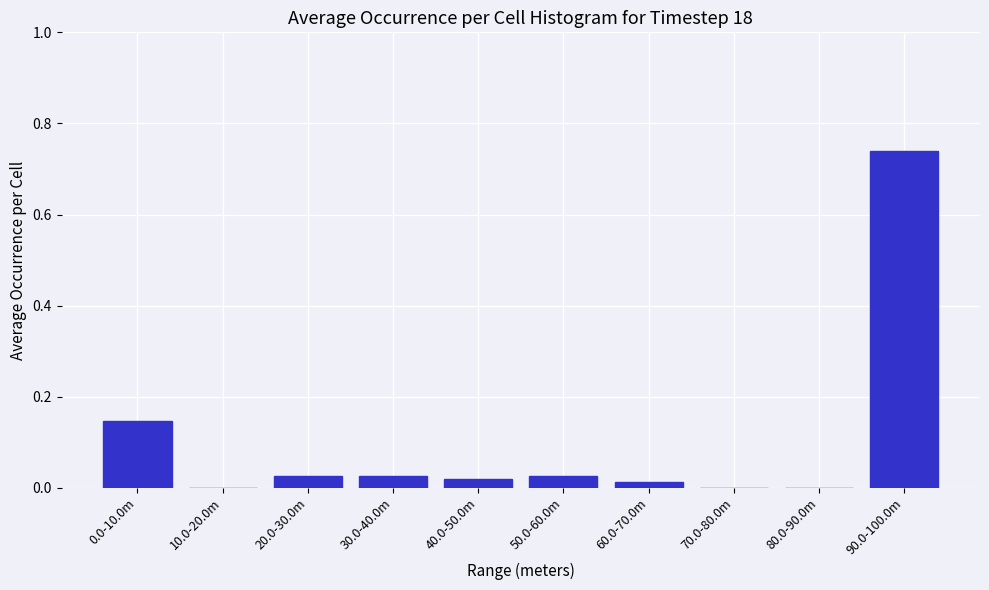

What is the change in value from 50.0-60.0m to 90.0-100.0m?

+0.7